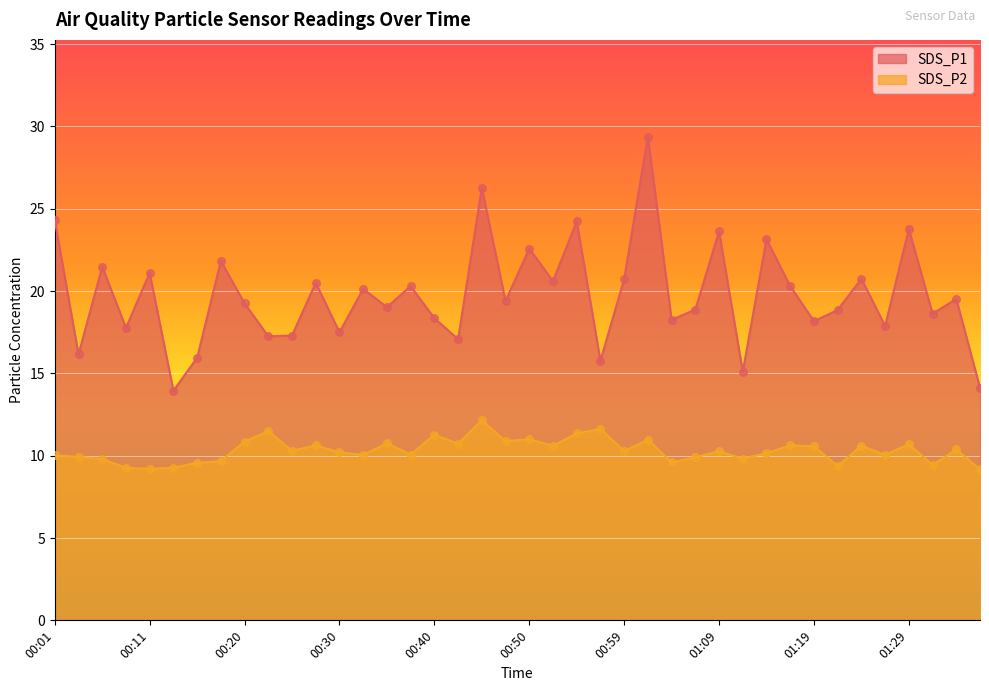

Which series reaches the minimum Y coordinate?

SDS_P2